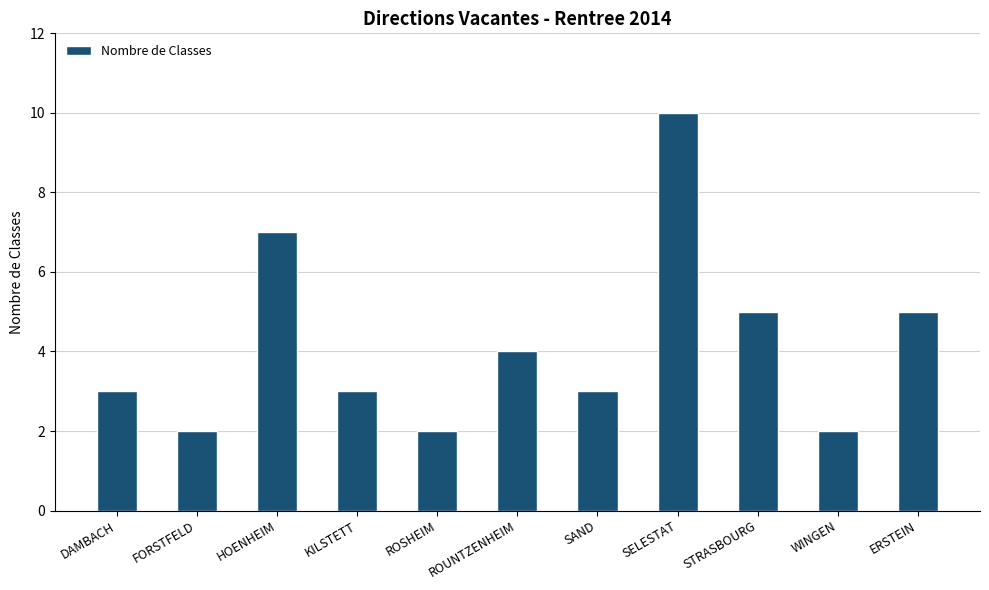

What position from the right is ROUNTZENHEIM?

6